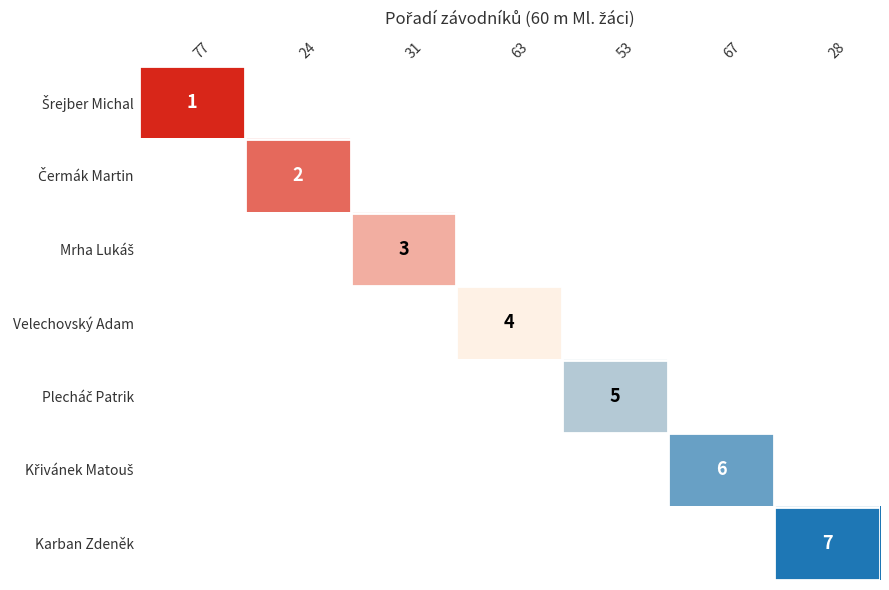

Which category has the highest value across all series?

28